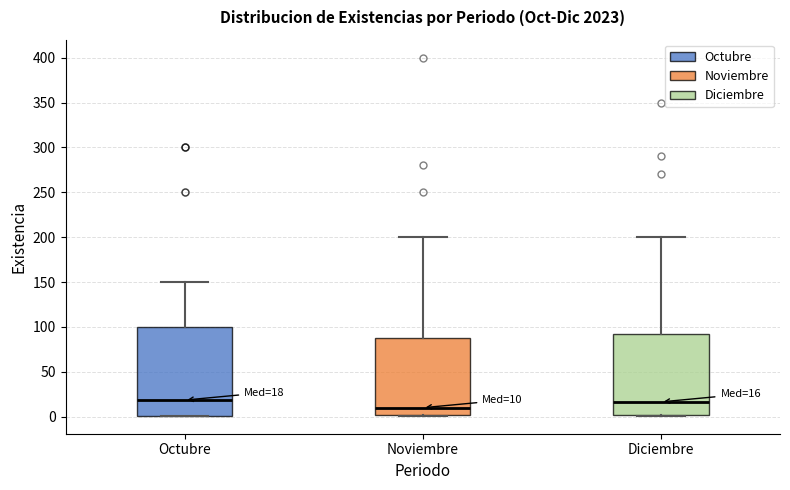

Which box is the tallest, from its lower edge to its upper edge?

Octubre